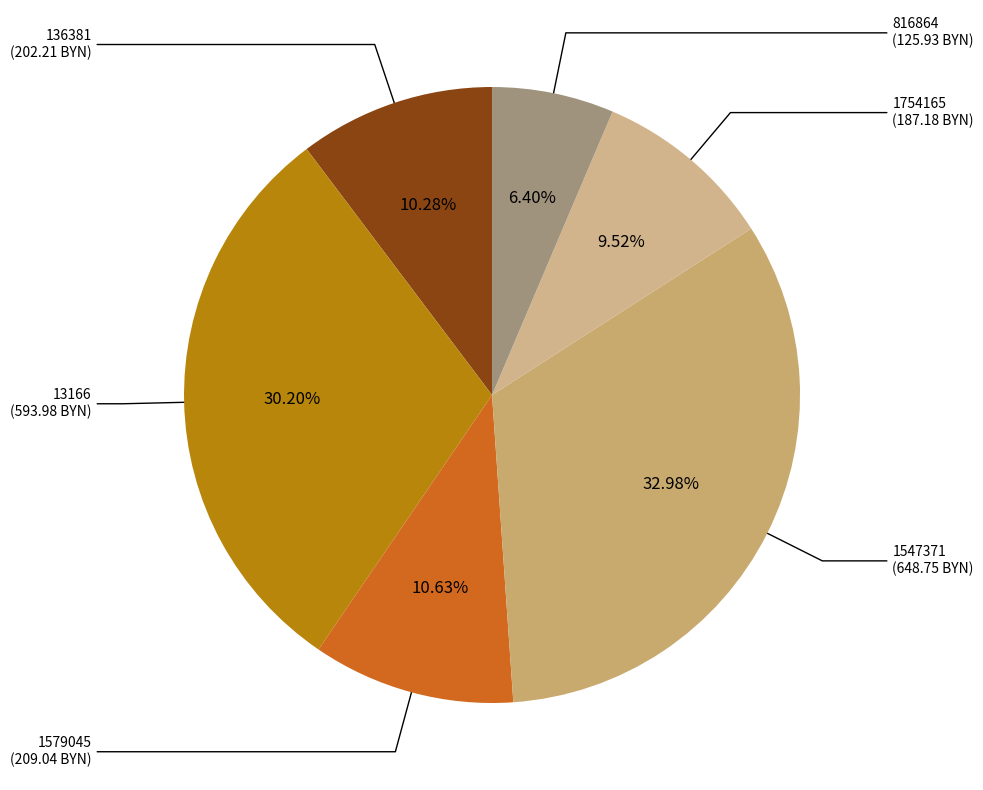

Do 816864 and 1754165 together represent more than half of the pie?

No